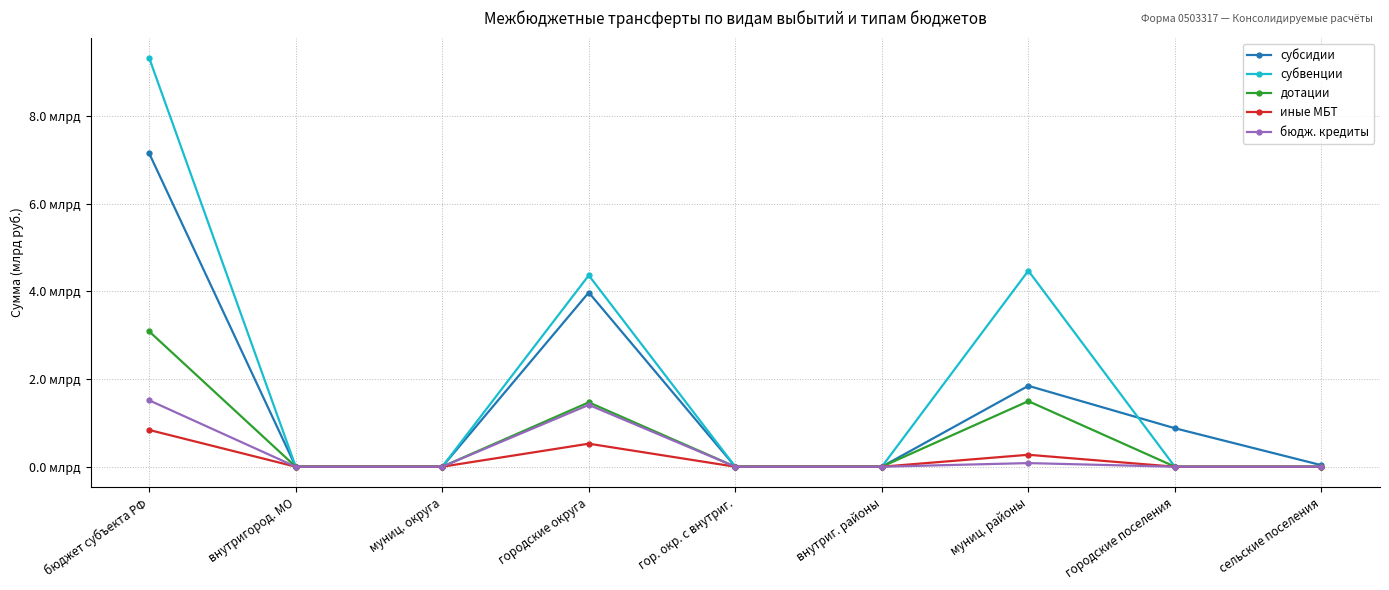

Which category has the lowest value across all series?

внутригород. МО